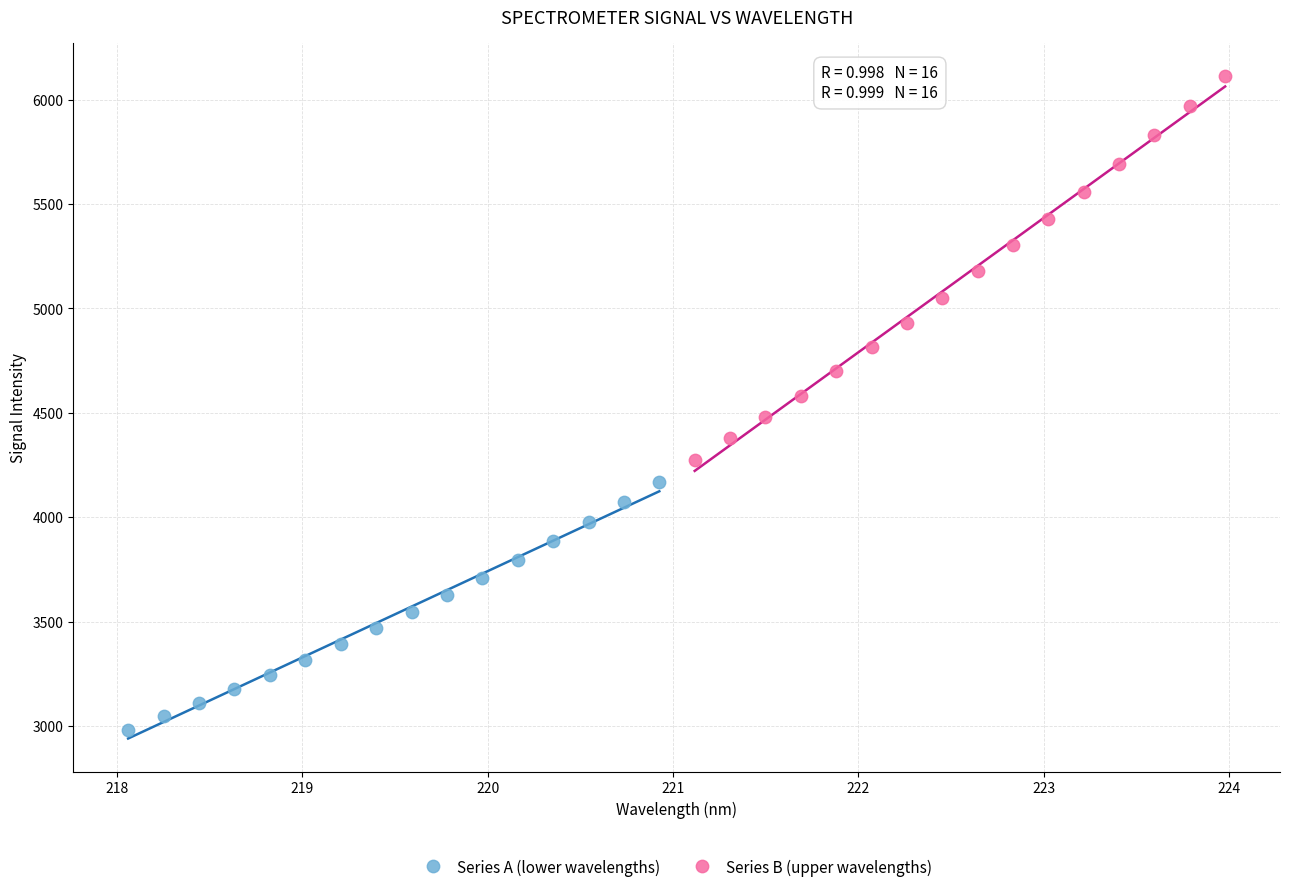

What are all the series names shown in the legend?

Series A (lower wavelengths), Series B (upper wavelengths)